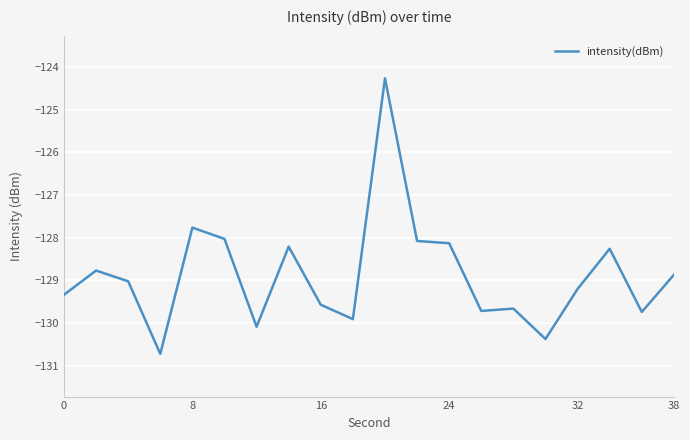

Reading right to left, extract all data points from this chart.

-128.9	-129.7	-128.3	-129.2	-130.4	-129.7	-129.7	-128.1	-128.1	-124.3	-129.9	-129.6	-128.2	-130.1	-128.0	-127.8	-130.7	-129.0	-128.8	-129.3